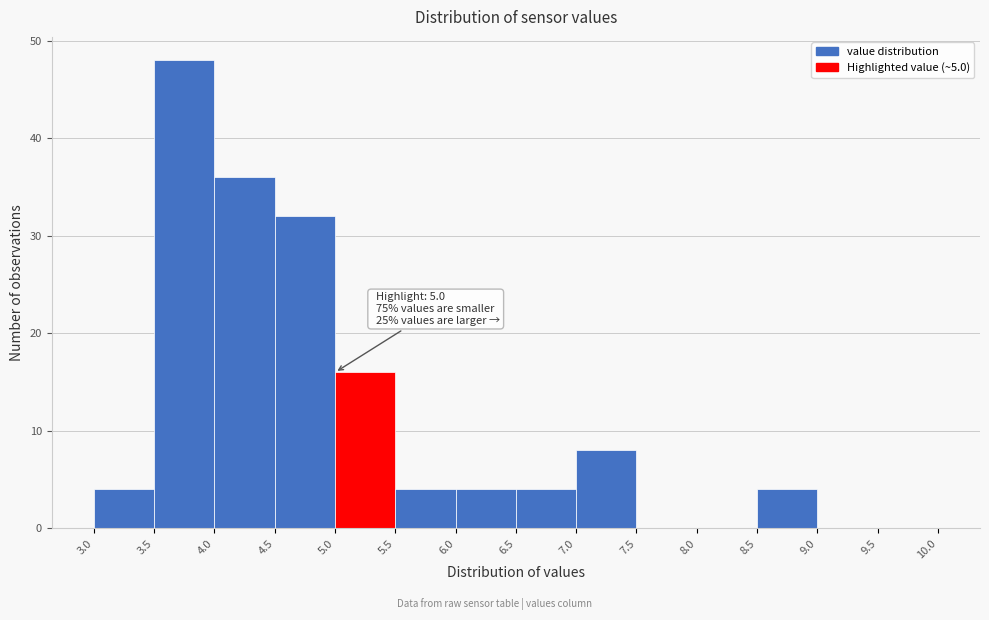

Over which range of the x-axis is the bar tallest?

3.5 to 4.0